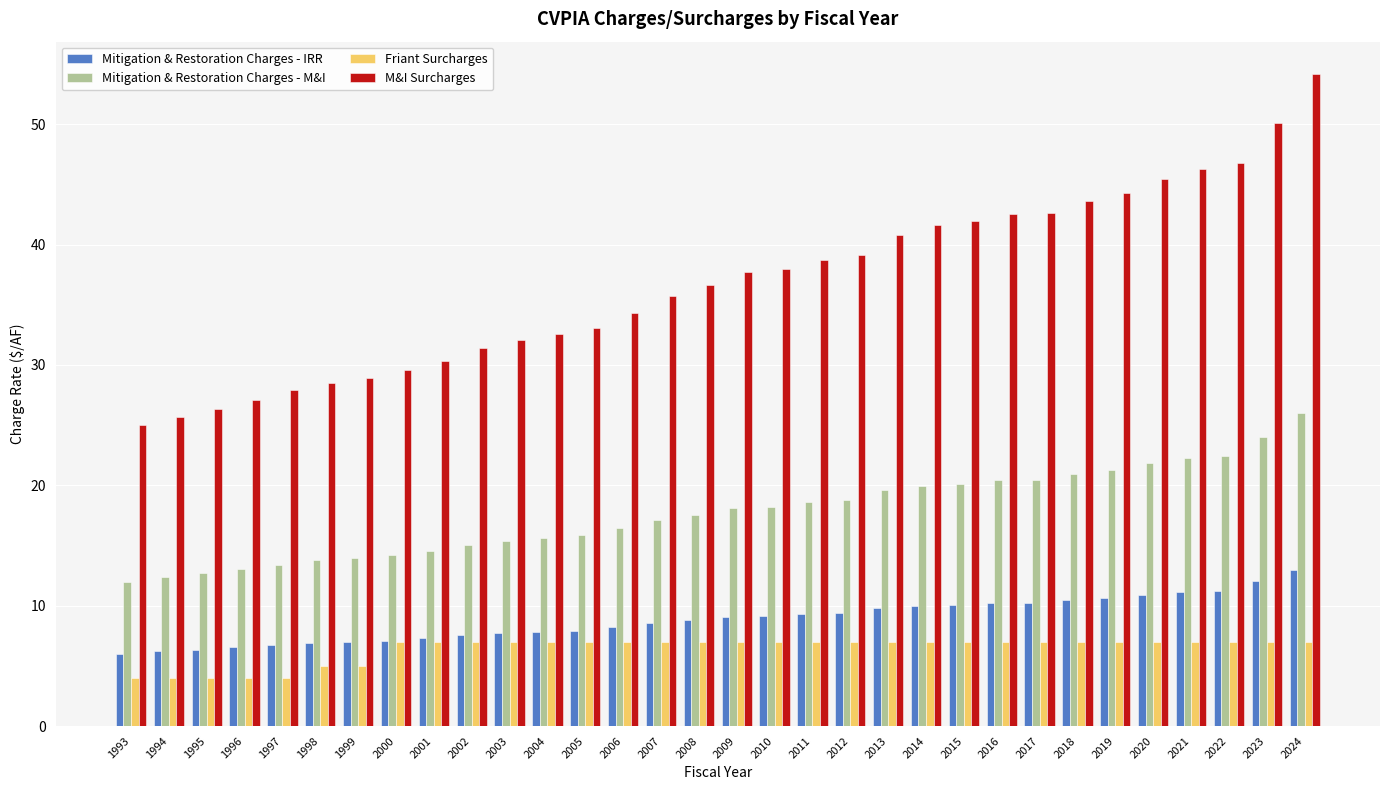

What is the difference between the Mitigation & Restoration Charges - IRR values at 2006 and 2004?

0.4